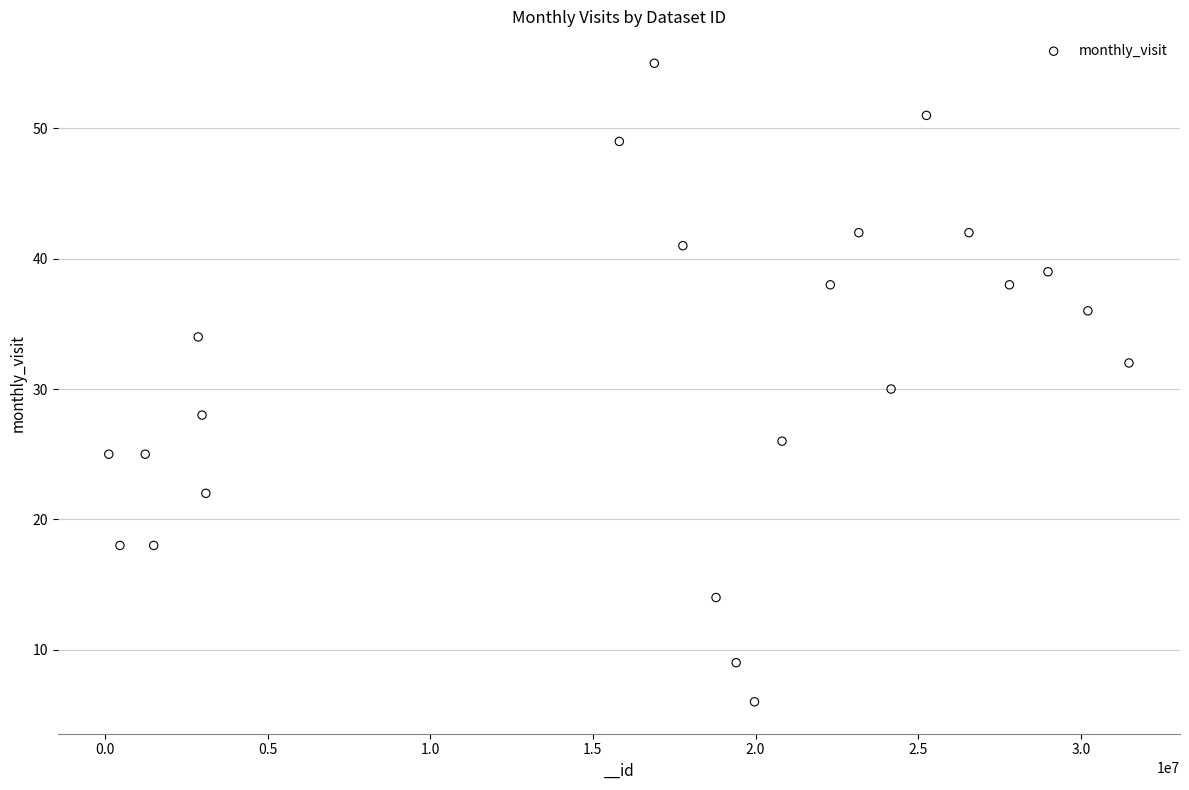

What is the range of Y values (max minus min)?

49